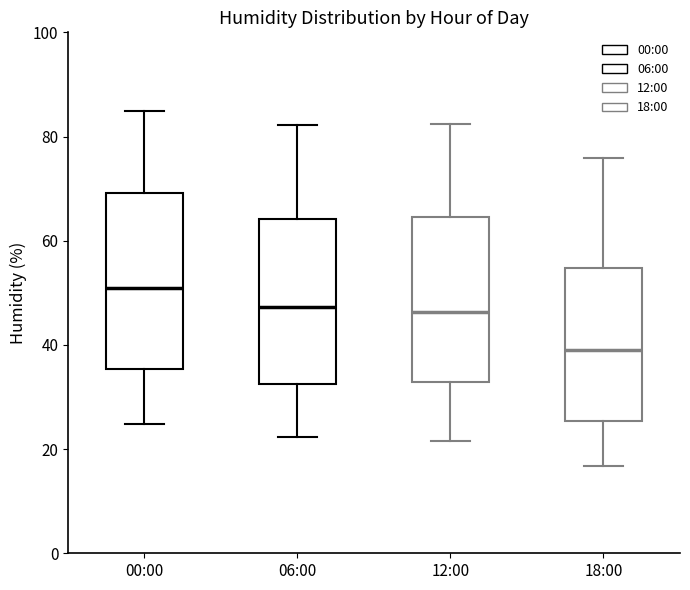

Comparing the boxes themselves (not the whiskers), which one is the tallest?

00:00